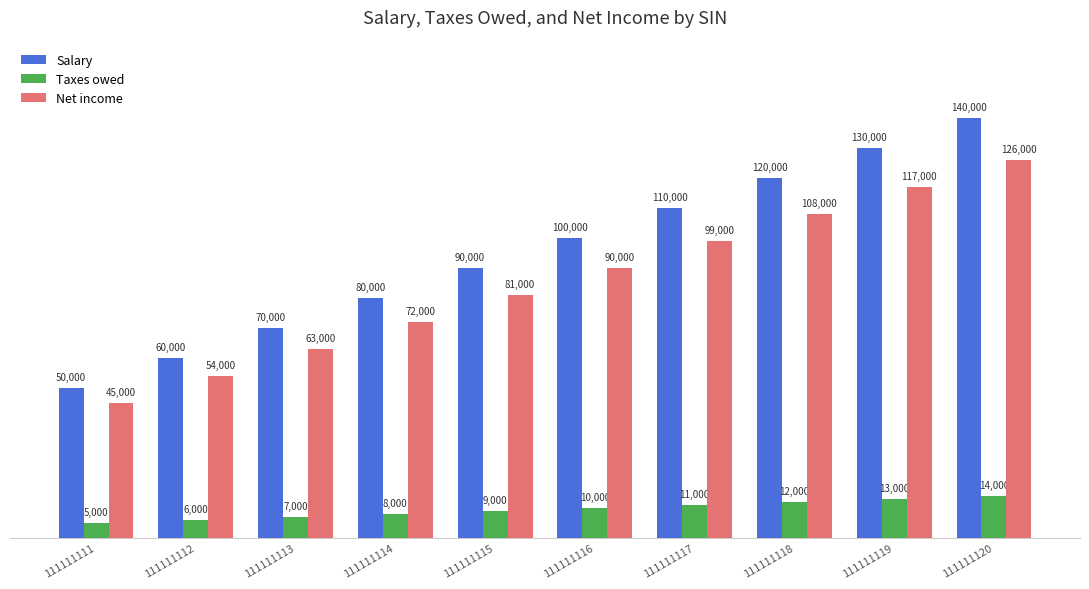

Does the chart contain any negative values?

No